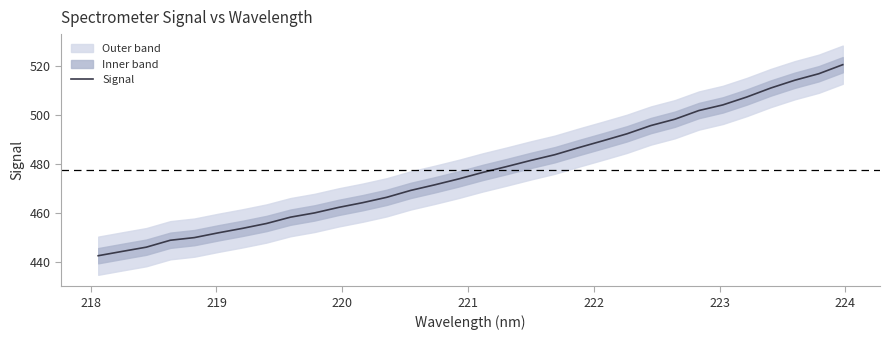

True or false: the data shows 808.2 at 31.

False